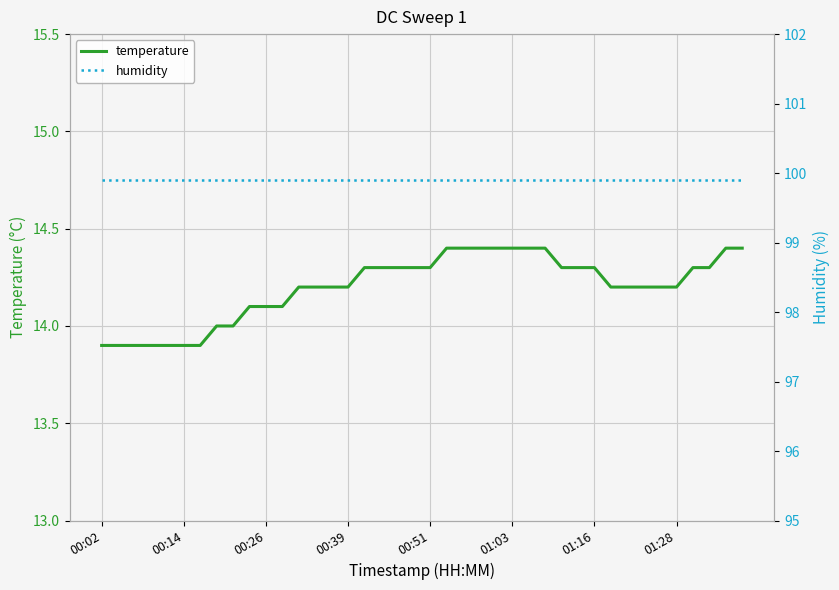

Is it true that temperature equals 14.2 at 01:28?

True